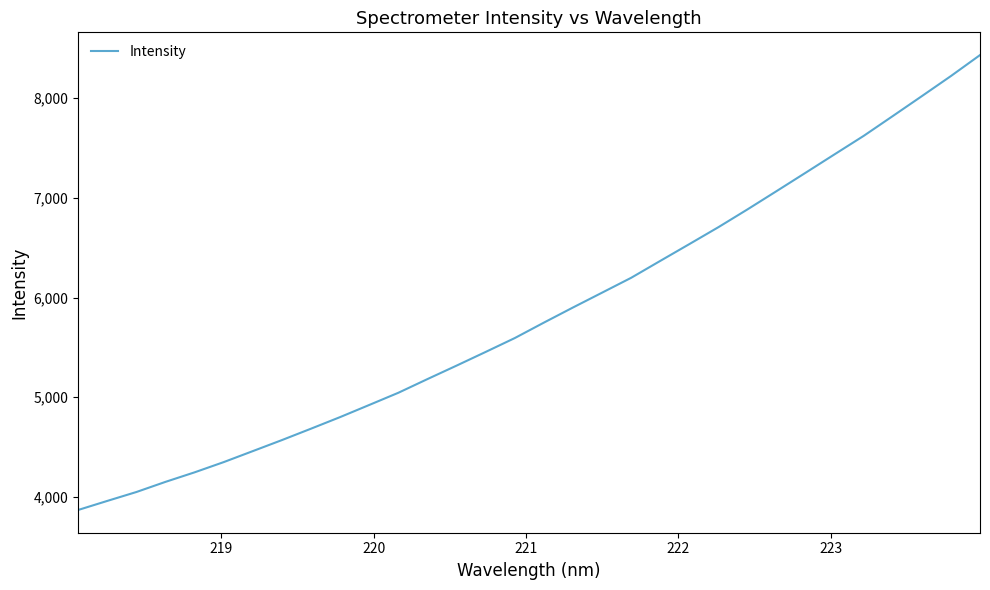

What is the greatest value displayed?

8430.2